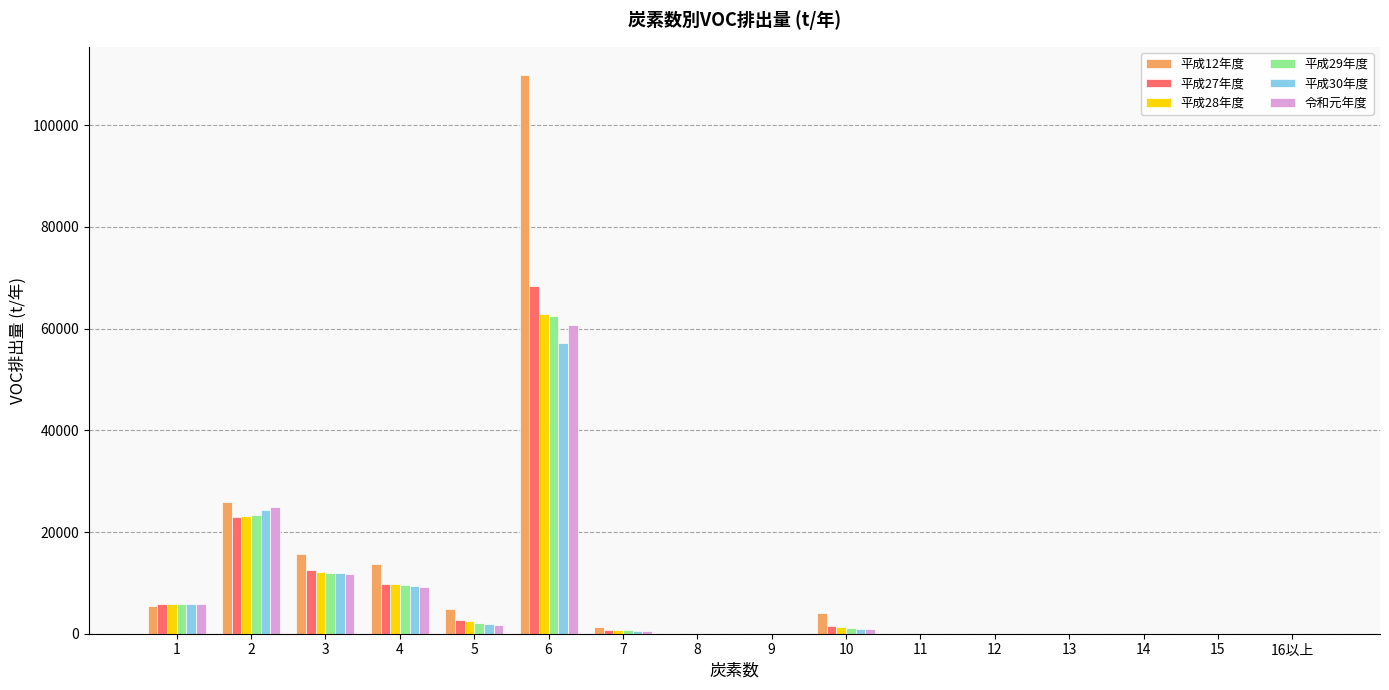

How many data points does each series have?

16